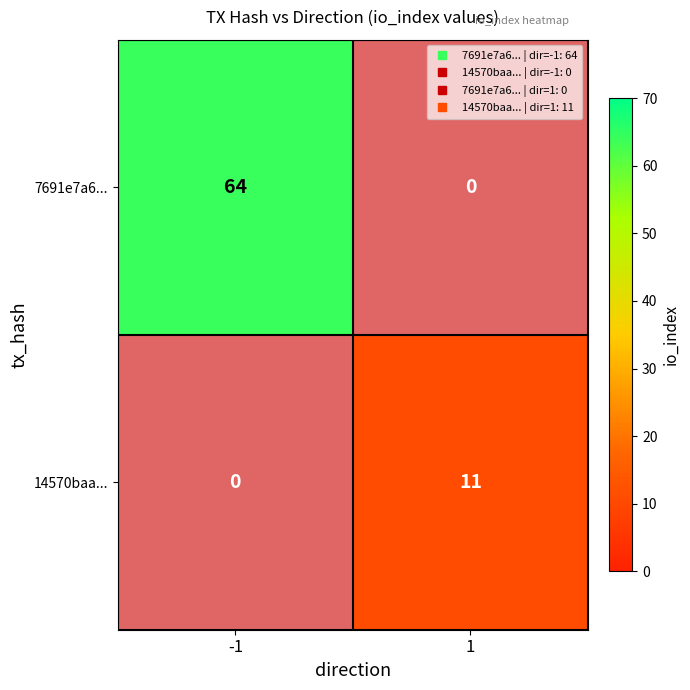

Between 1 and -1, which is larger?

-1